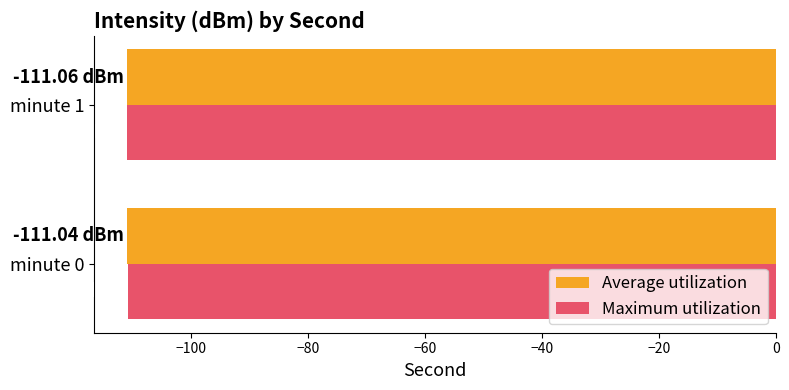

What is the total value across all series at minute 1?

-222.1